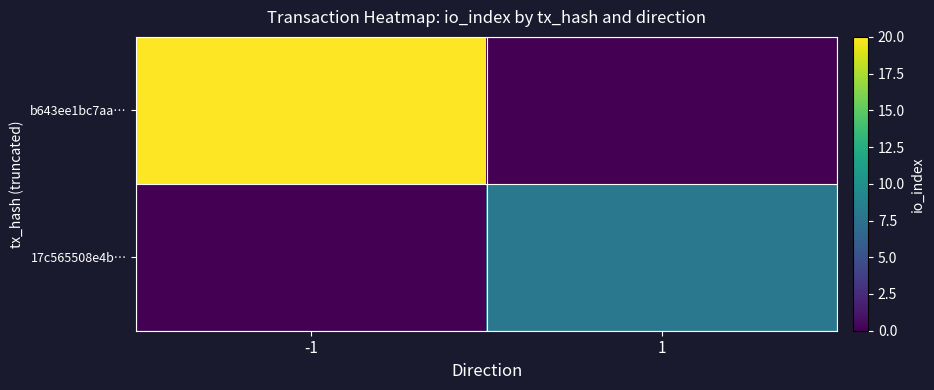

Which has a higher value, 1 or -1?

-1